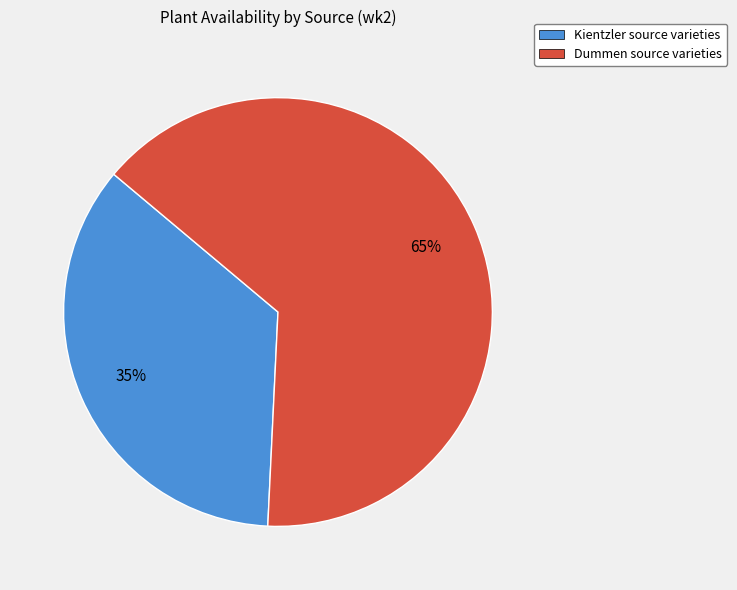

Does any single category account for the majority?

Yes